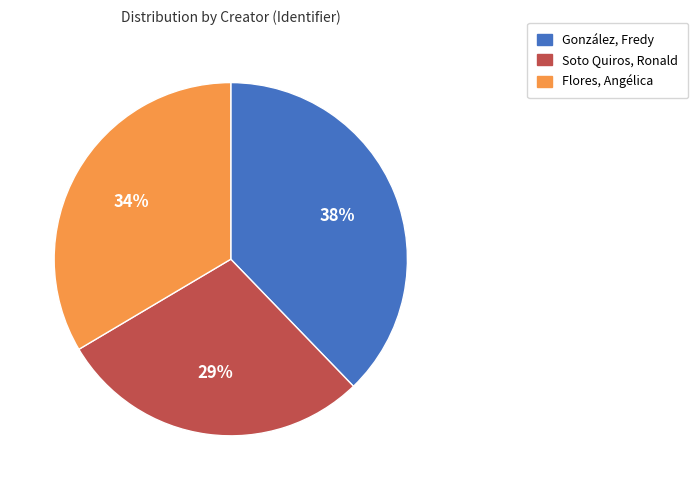

True or false: Flores, Angélica accounts for 43% of the total.

False